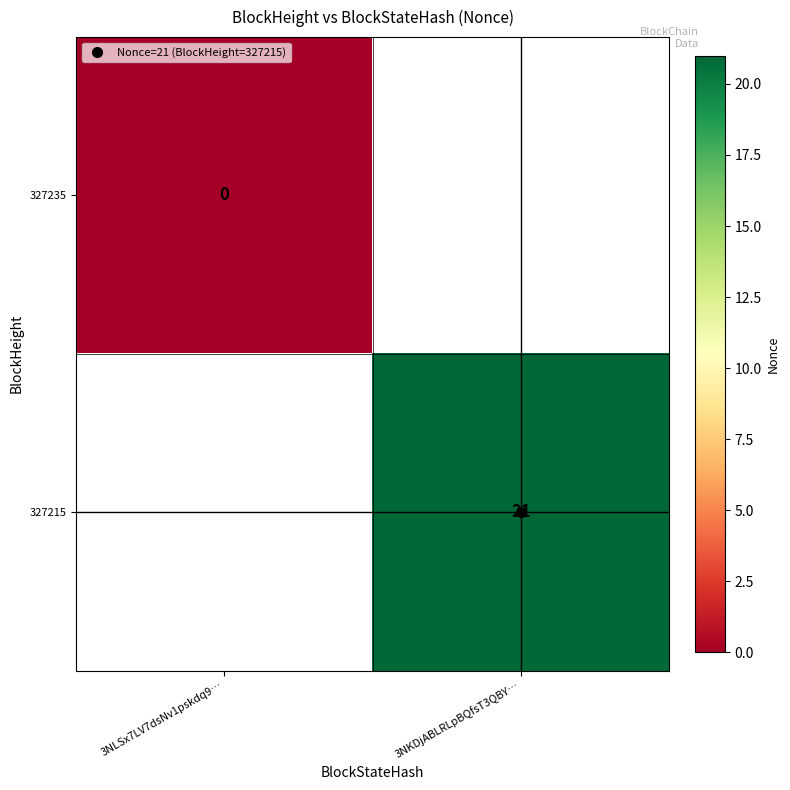

At how many categories does at least one series exceed 12?

1